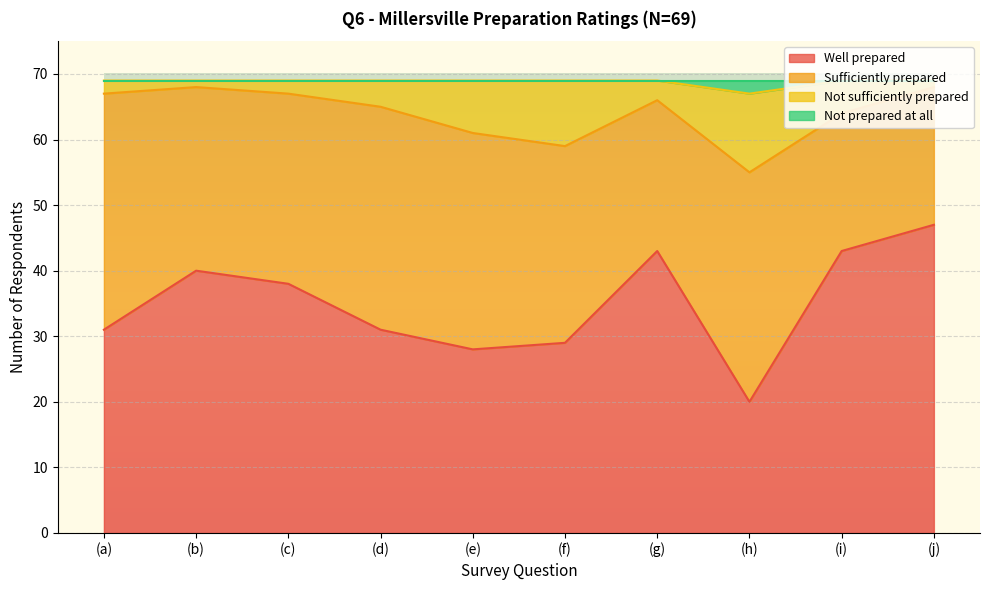

At which label is Well prepared closest to 33?

(a)